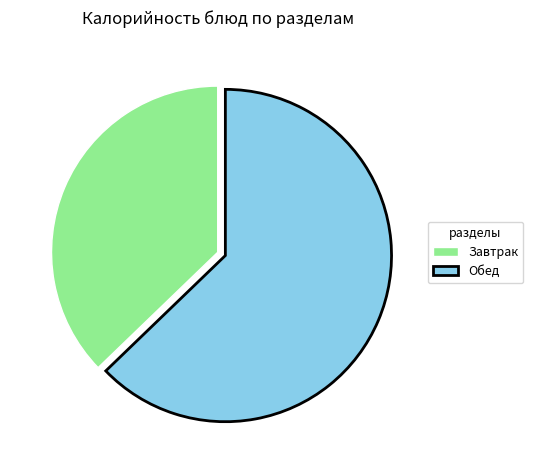

Rank the categories by value from highest to lowest.

Обед, Завтрак